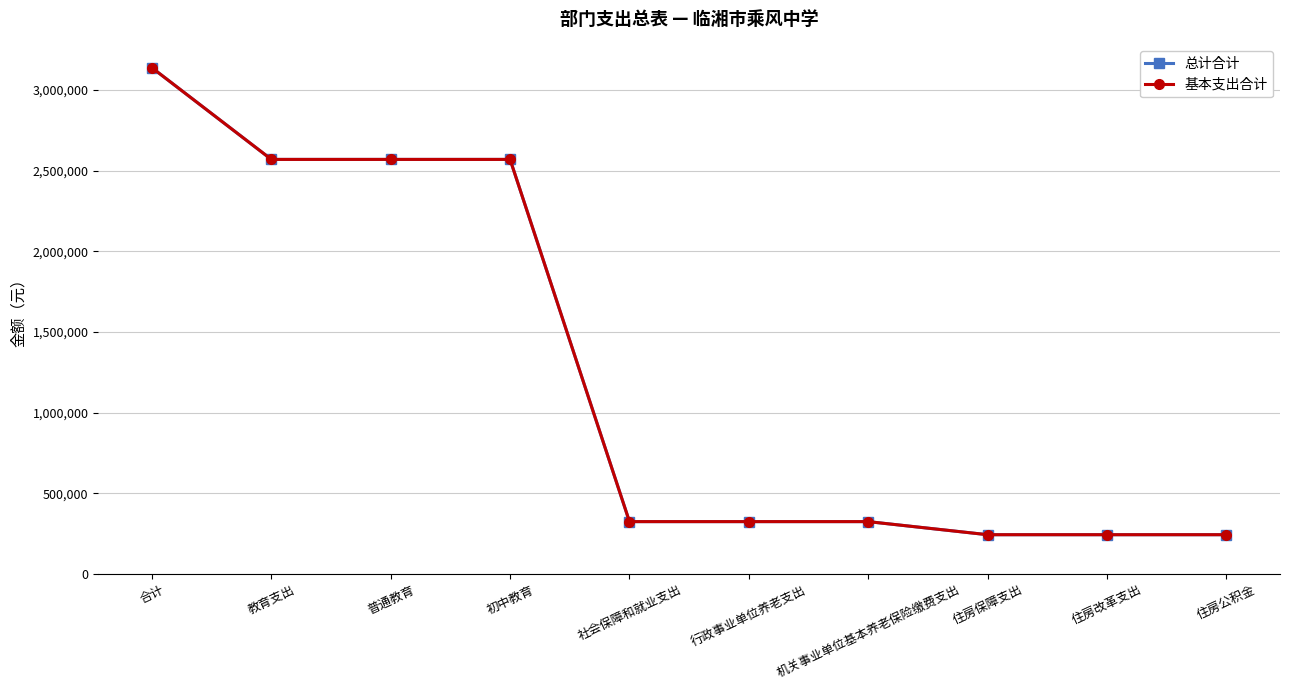

List the labels in order of 基本支出合计 value, smallest first.

住房保障支出, 住房改革支出, 住房公积金, 社会保障和就业支出, 行政事业单位养老支出, 机关事业单位基本养老保险缴费支出, 教育支出, 普通教育, 初中教育, 合计